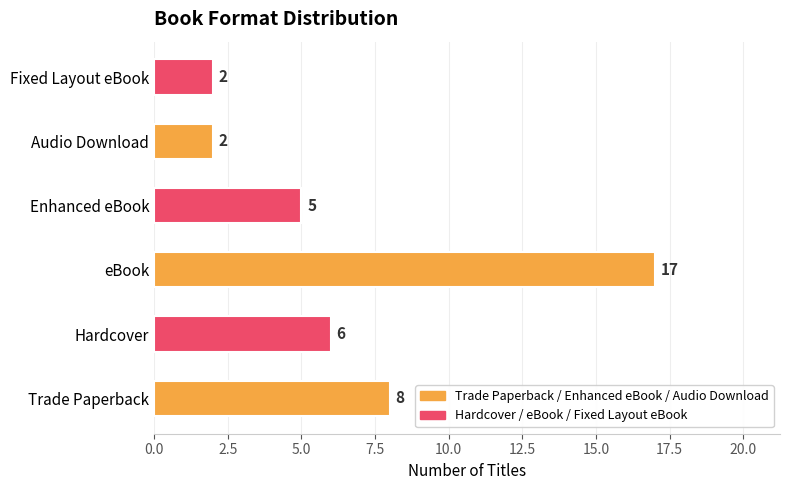

Count the values in the range 2 to 8.

5